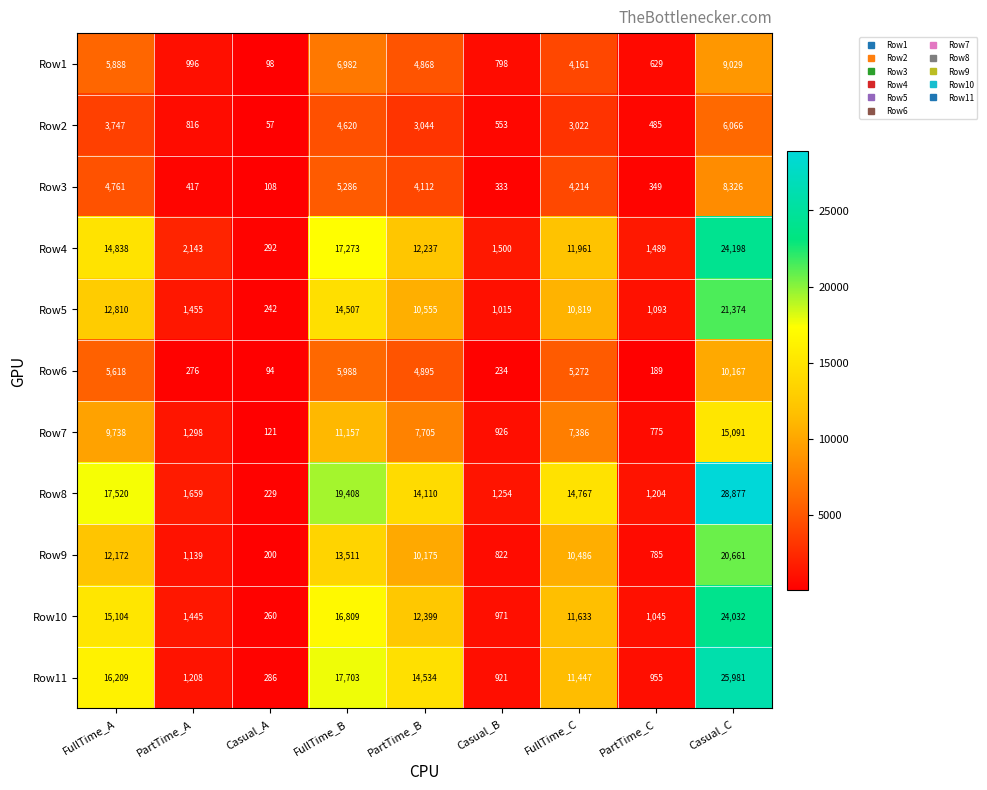

Which series has the widest spread of values?

Row8